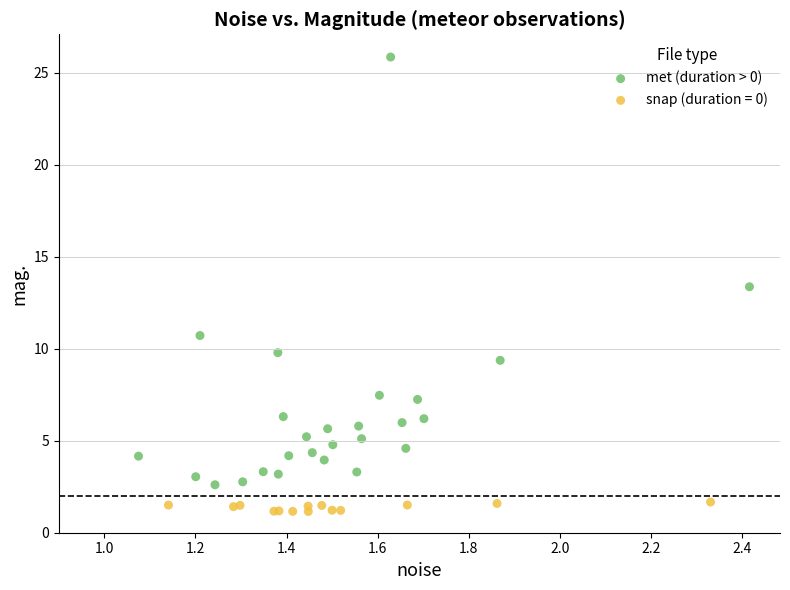

Which series reaches the minimum Y coordinate?

snap (duration = 0)